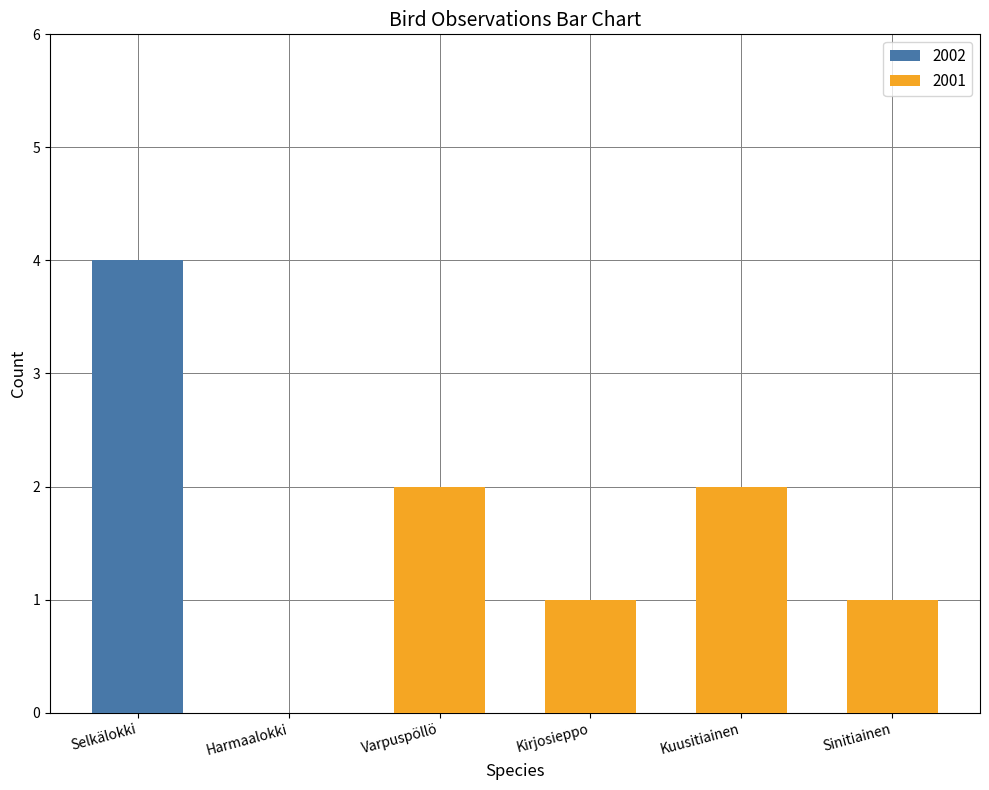

Does the chart contain stacked bars?

No